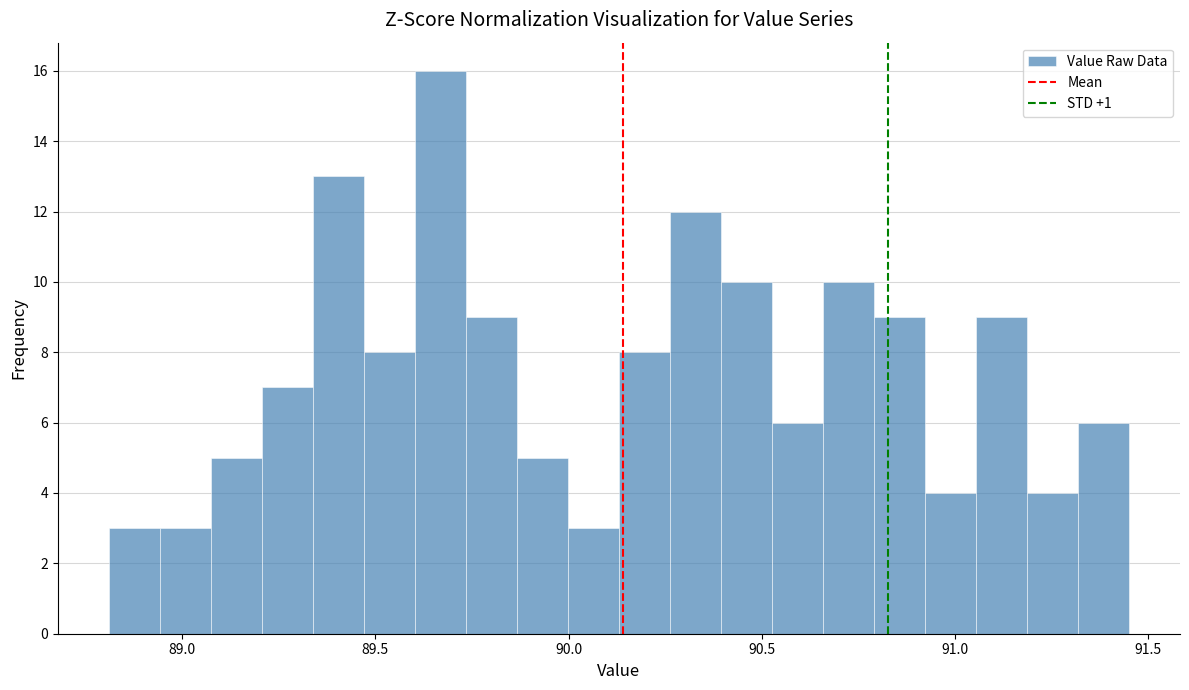

Read against the x-axis, roughly where is the centre of the tallest bar?

89.65